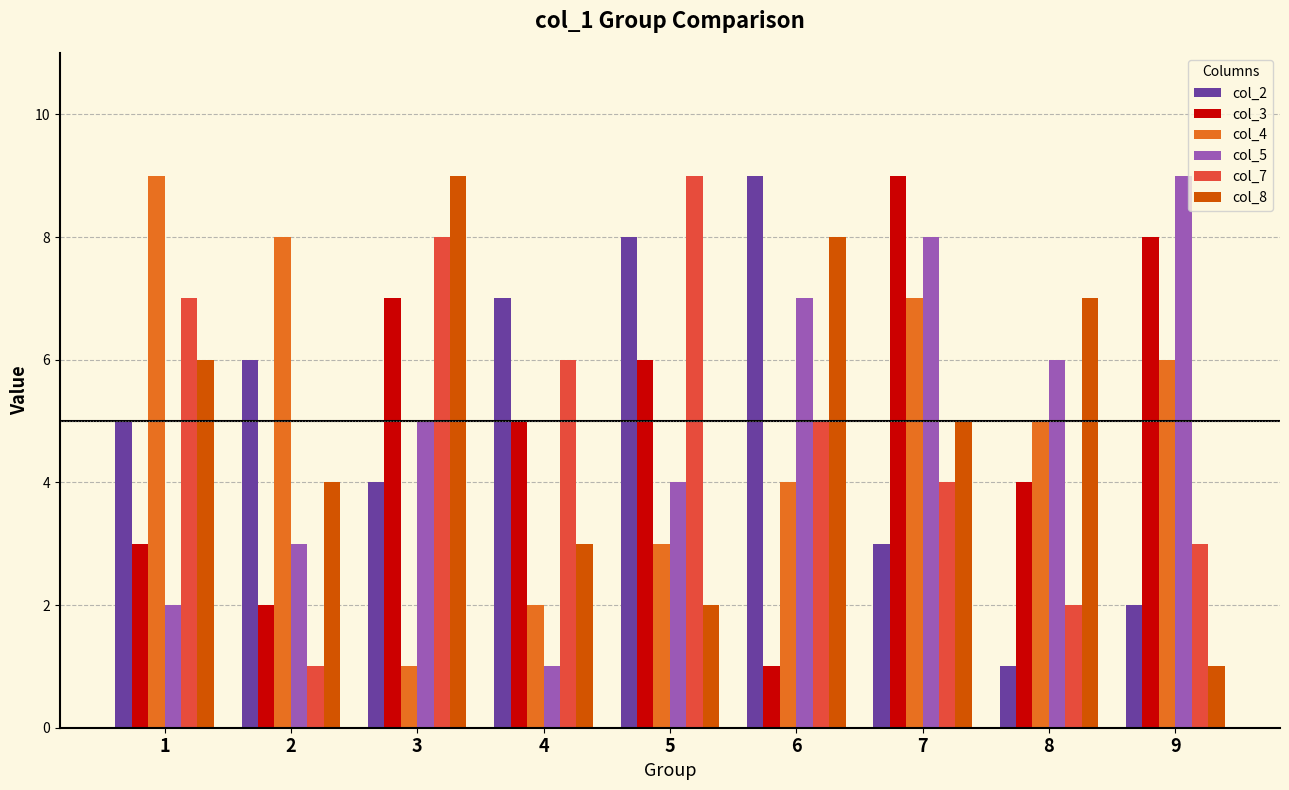

Which series changed the most between 3 and 9?

col_8